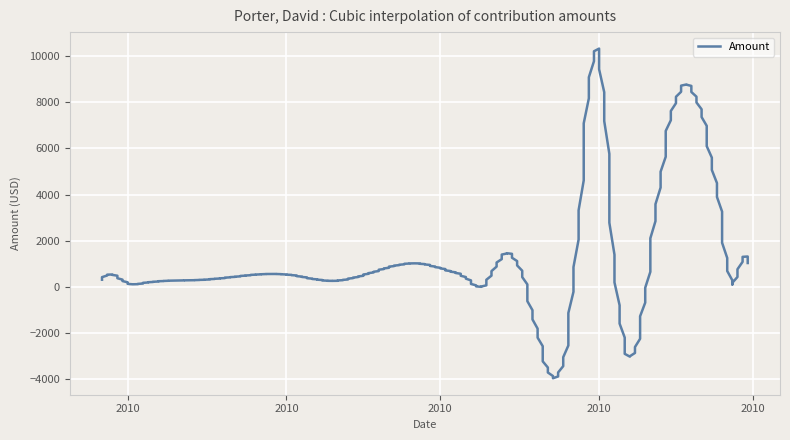

Where is the data nearest to the value 12550?

6/1/2010